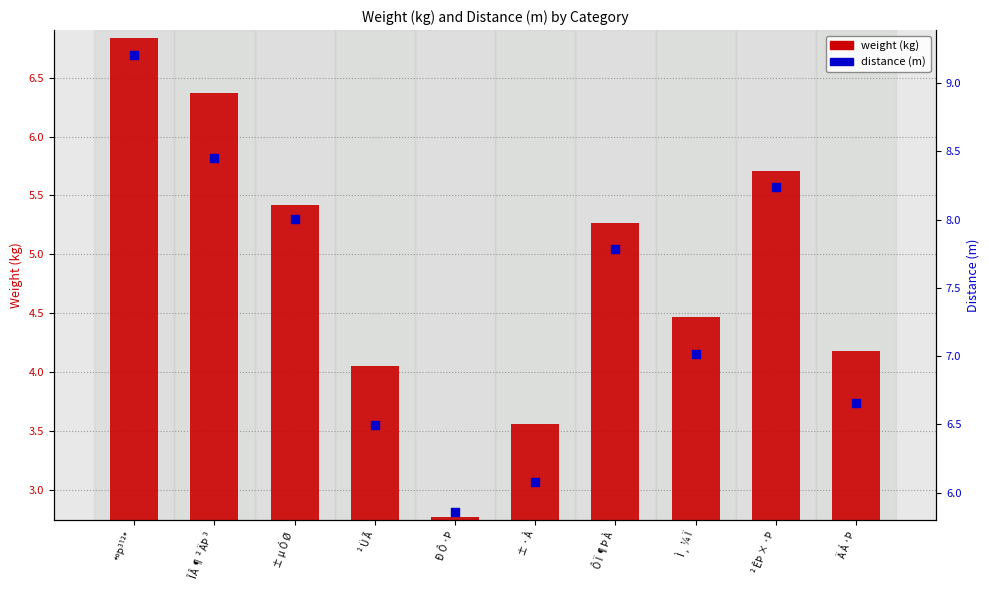

Which series contains the highest Y value?

distance (m)